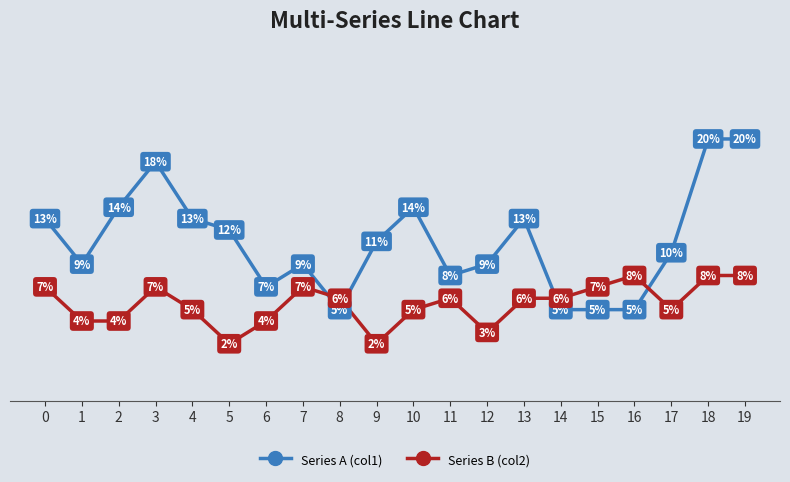

At 4, list the series in order from largest to smallest.

Series A (col1), Series B (col2)